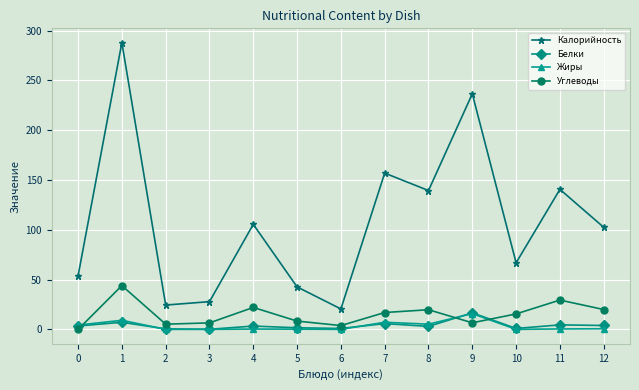

At which category is the sum across all series the highest?

1